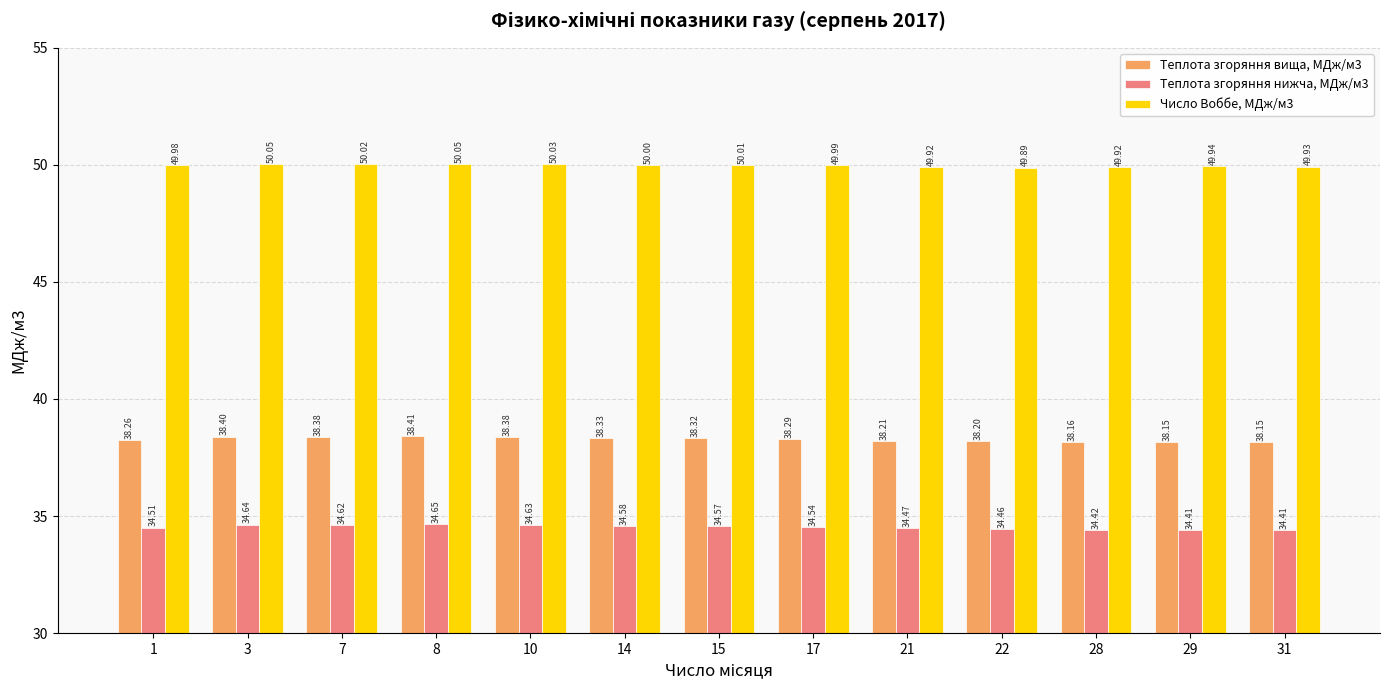

List the series in order of their overall mean, lowest first.

Теплота згоряння нижча, МДж/м3, Теплота згоряння вища, МДж/м3, Число Воббе, МДж/м3